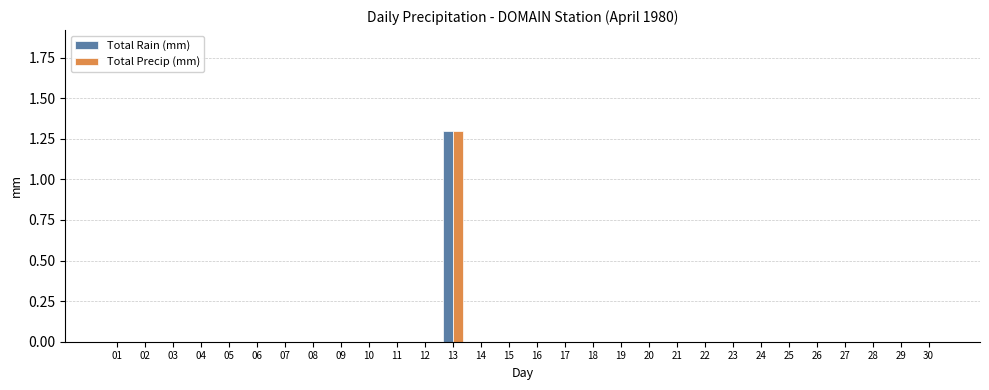

At which category is the sum across all series the highest?

13